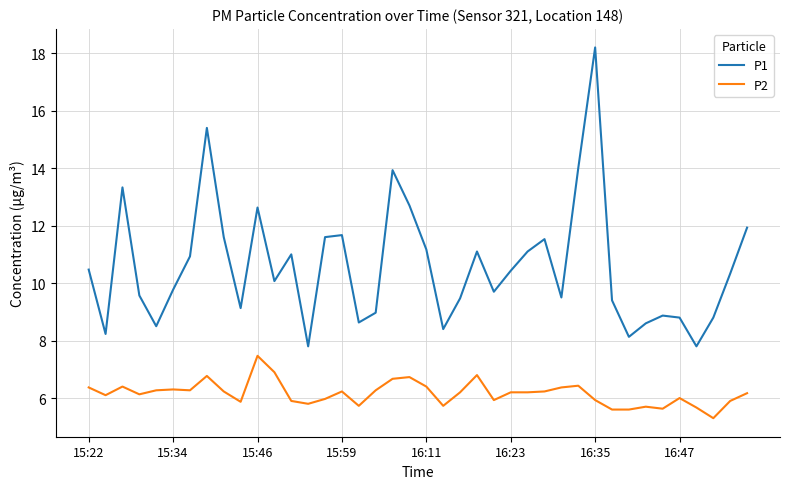

What is the smallest value displayed?

5.3